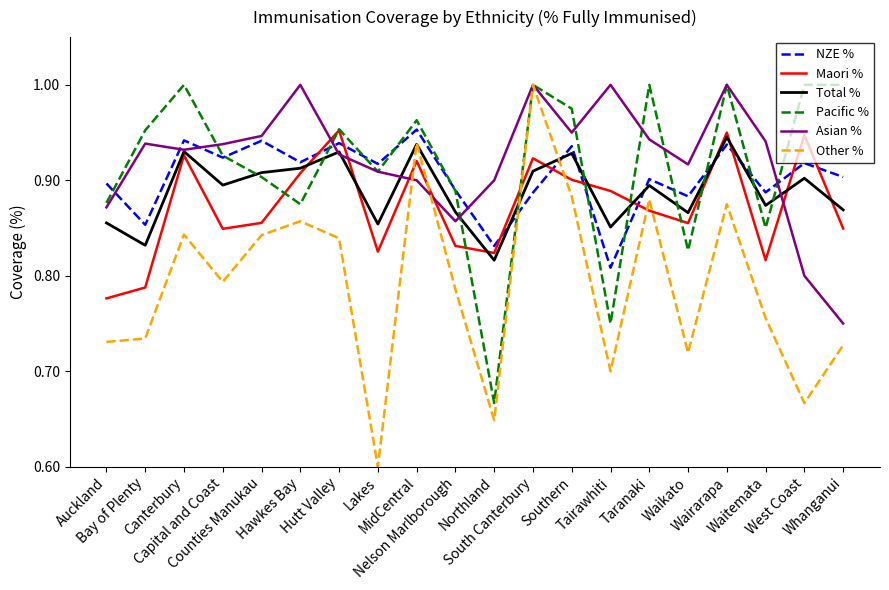

How many times do NZE % and Other % cross each other?

2